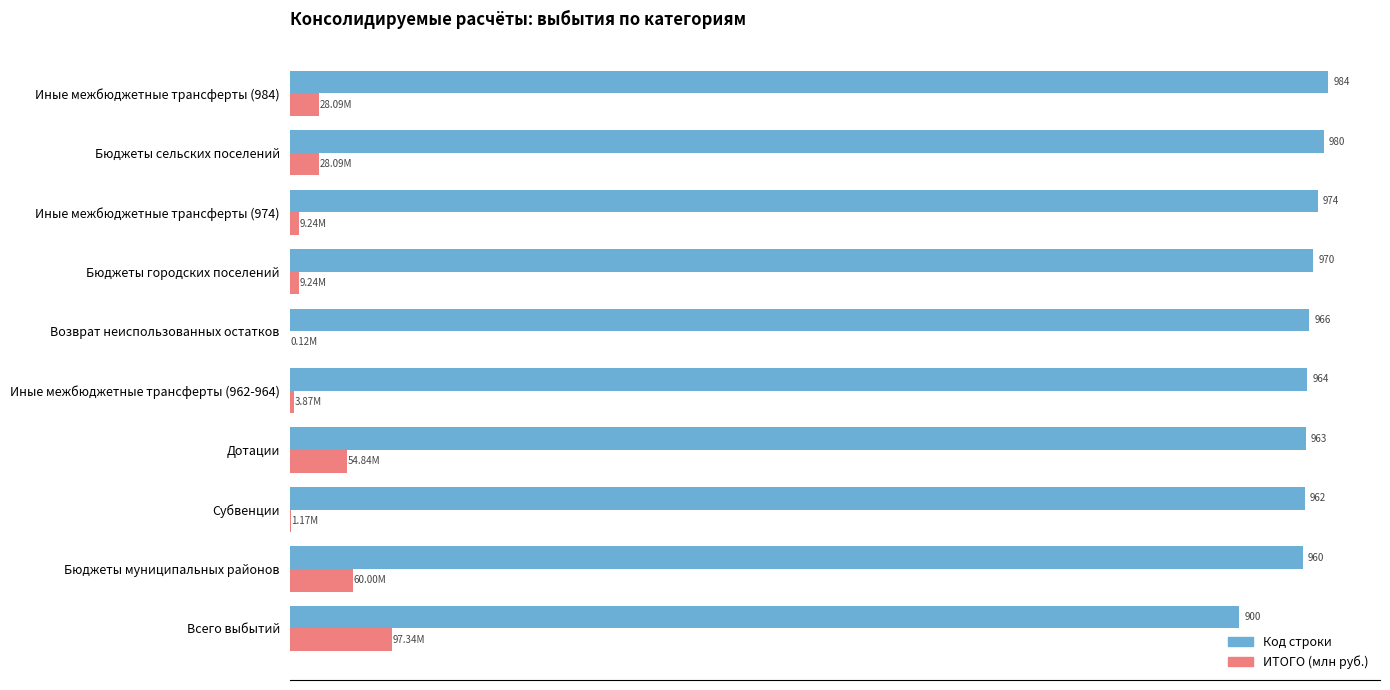

Which series changed the most between Дотации and Иные межбюджетные трансферты (962-964)?

ИТОГО (млн руб.)